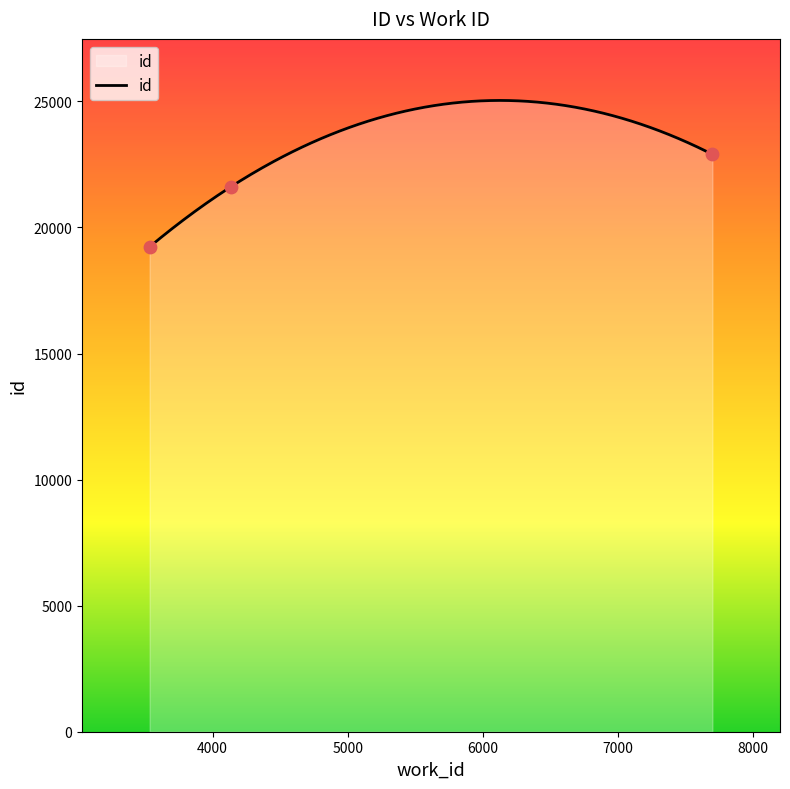

What is the ratio of the value at 3535 to the value at 7697?

0.8